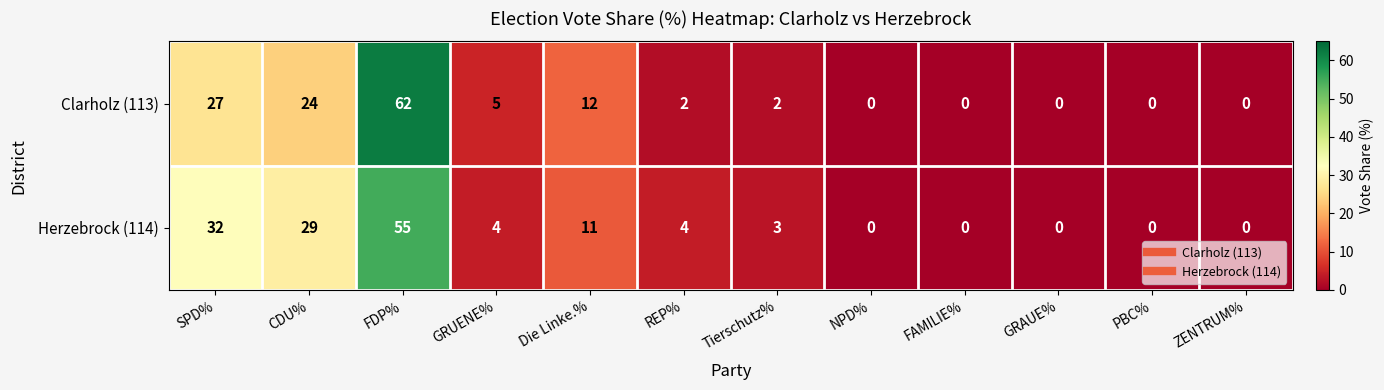

How many values in Herzebrock (114) are above zero?

7